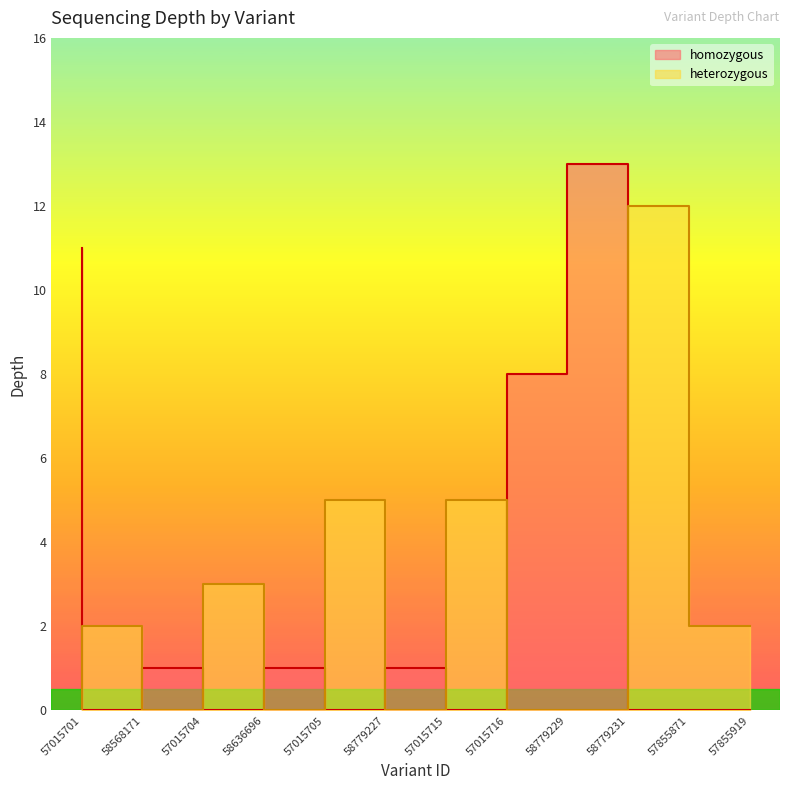

The value of homozygous_depth at 57855871 is 0. True or false?

True